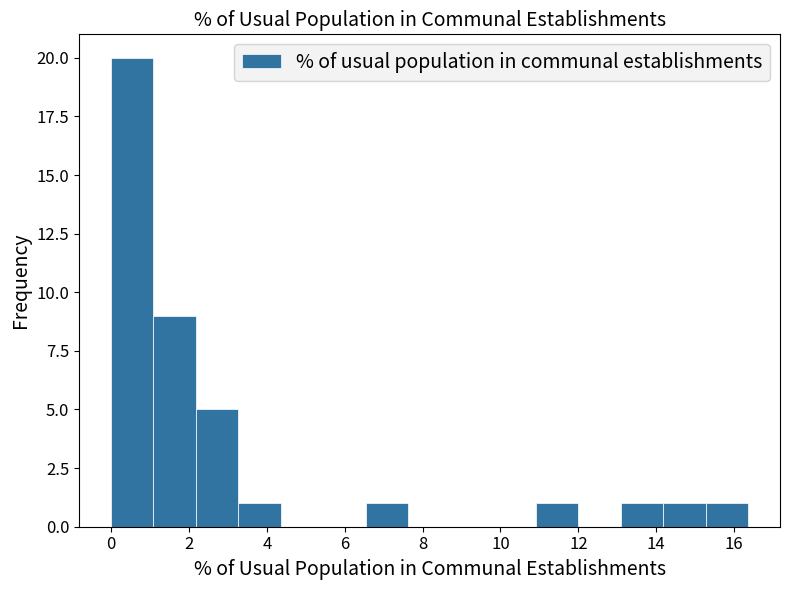

How tall is the bar that spans 2.2 to 3.2 on the x-axis? Neither the bar edges nor the heights are printed on the chart, so give them approximately, as read against the axes.

5